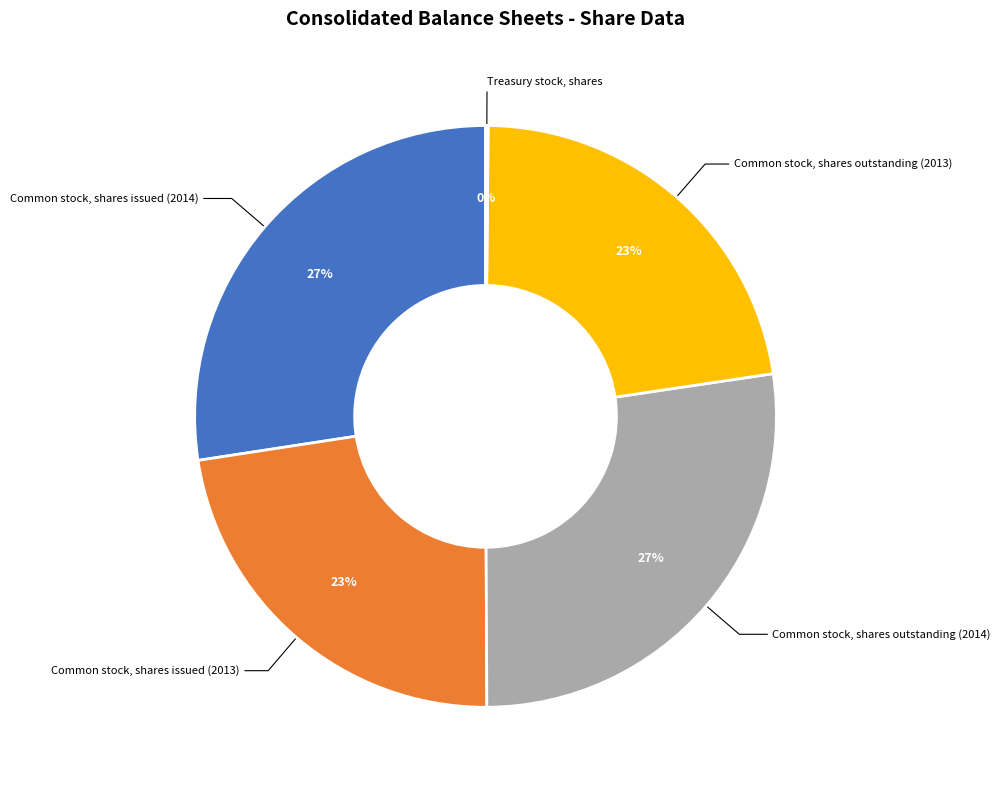

Is there any slice that represents more than half of the pie?

No